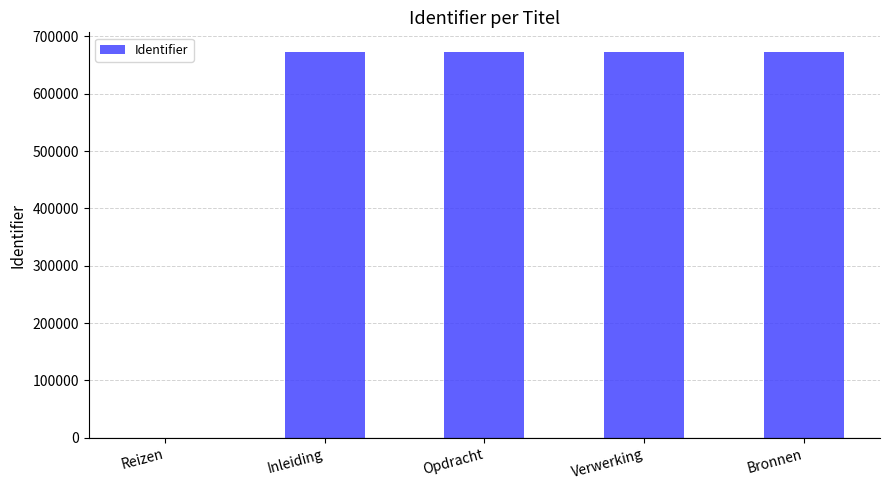

What is the sum of the values at Reizen and Inleiding?

673241